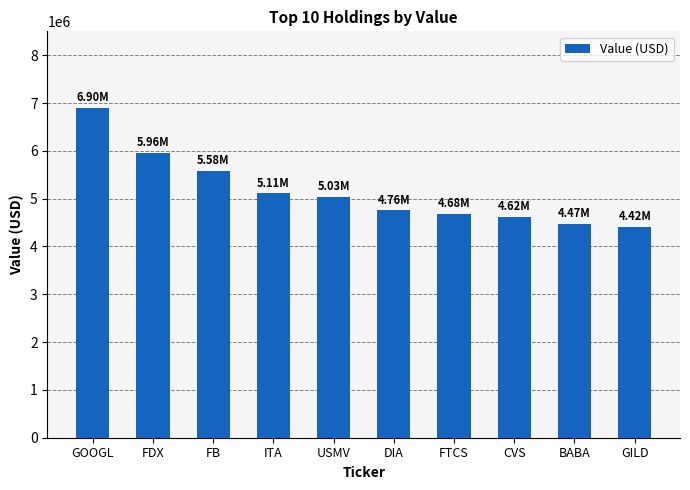

What is the minimum value shown in the chart?

4416000